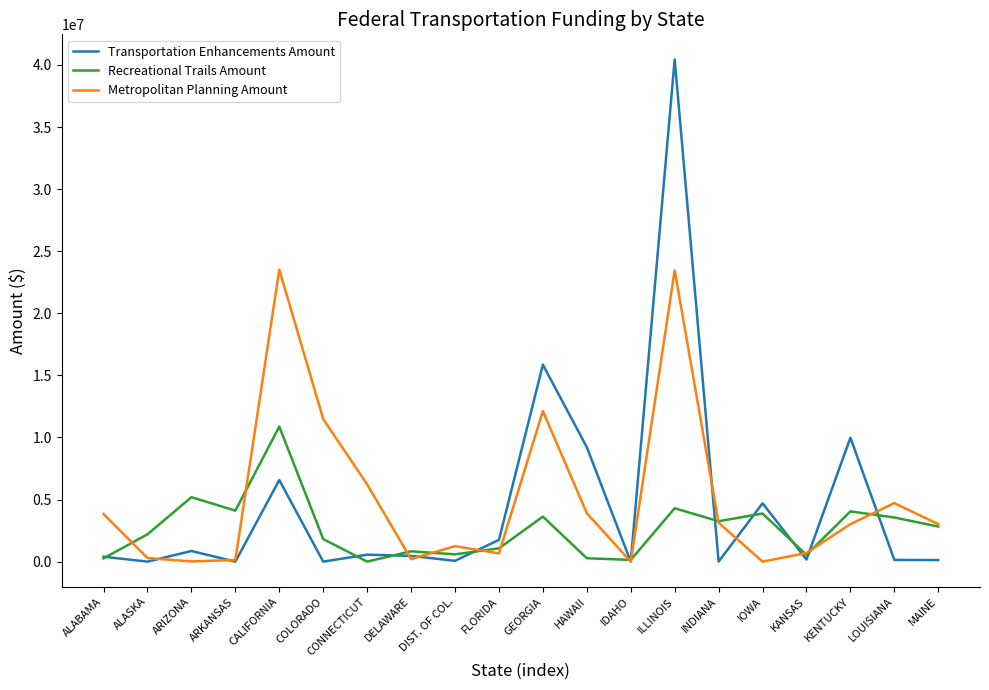

What is the maximum value for Transportation Enhancements Amount?

40444550